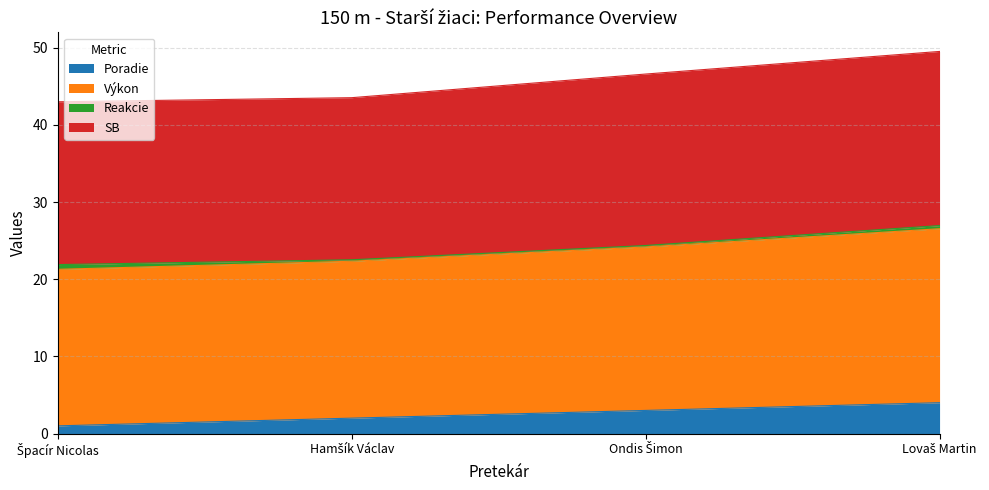

What is the minimum value for Poradie?

1.0